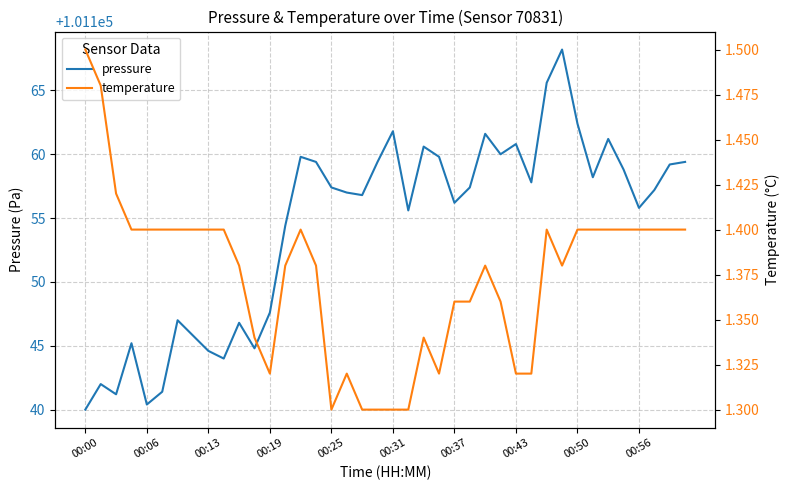

In temperature, how many points are higher than both neighbors (excluding endpoints)?

5